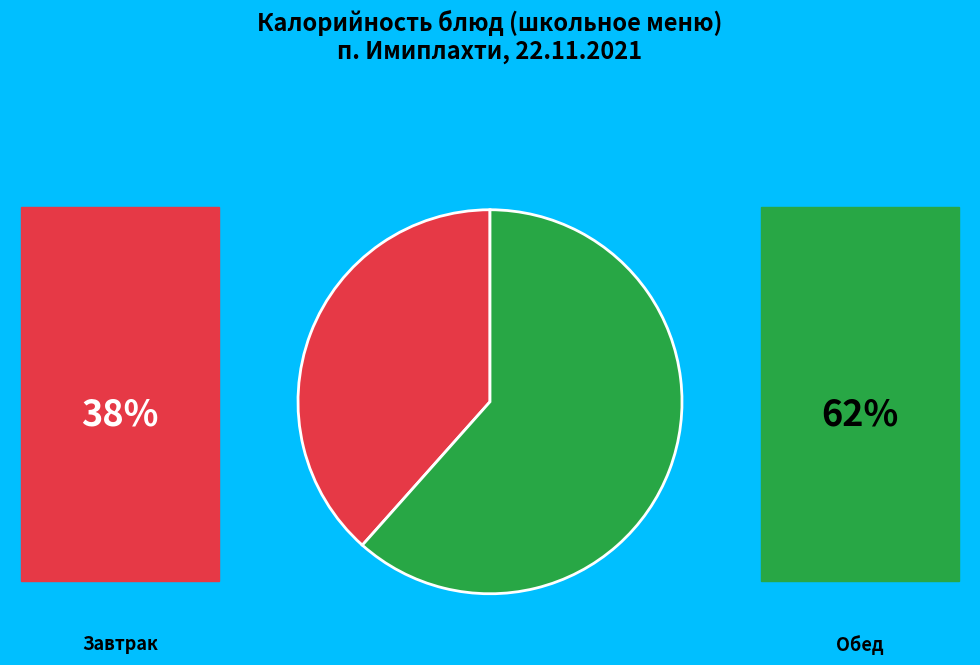

How many slices are in this pie chart?

2